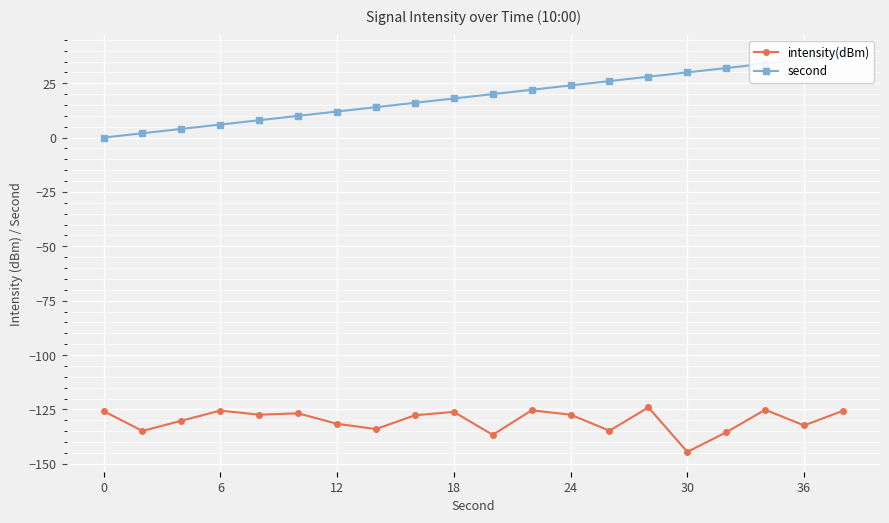

What is the lowest value of the intensity(dBm) series?

-144.5